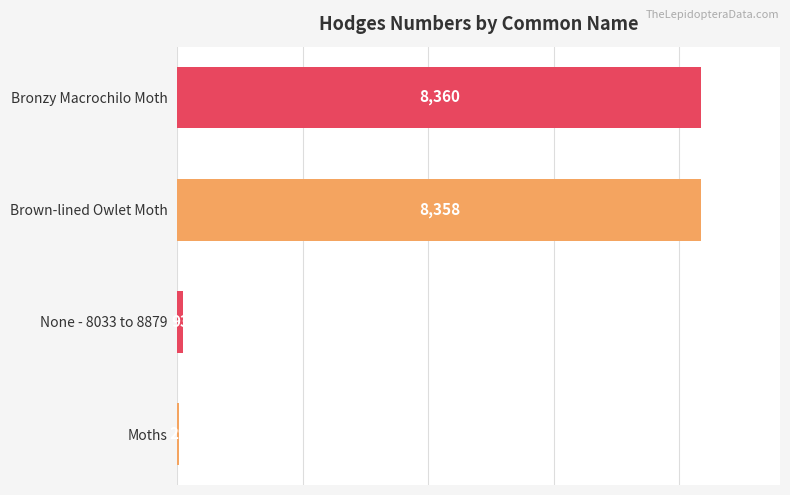

Count the number of data series in this chart.

1